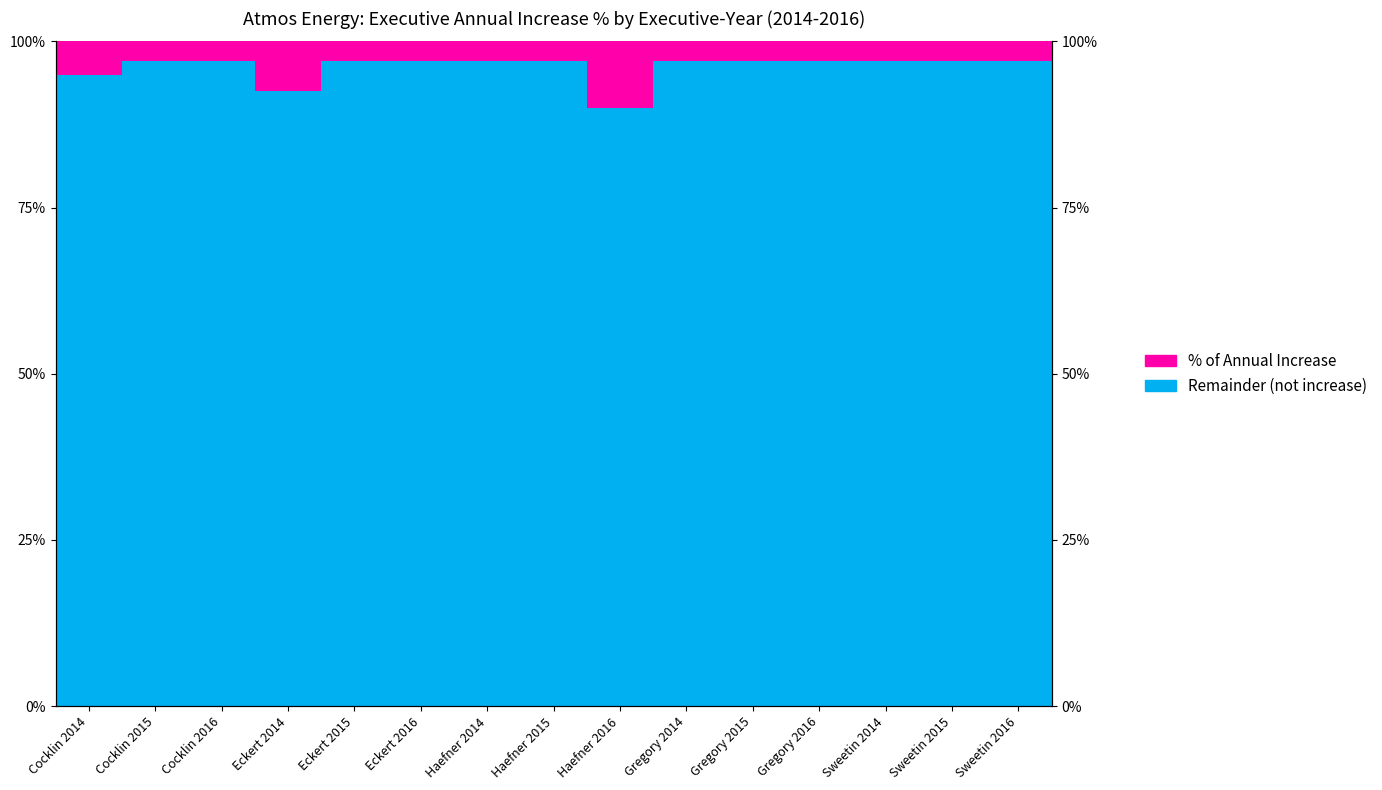

What is the difference between the highest and lowest values at Cocklin 2014?

0.9